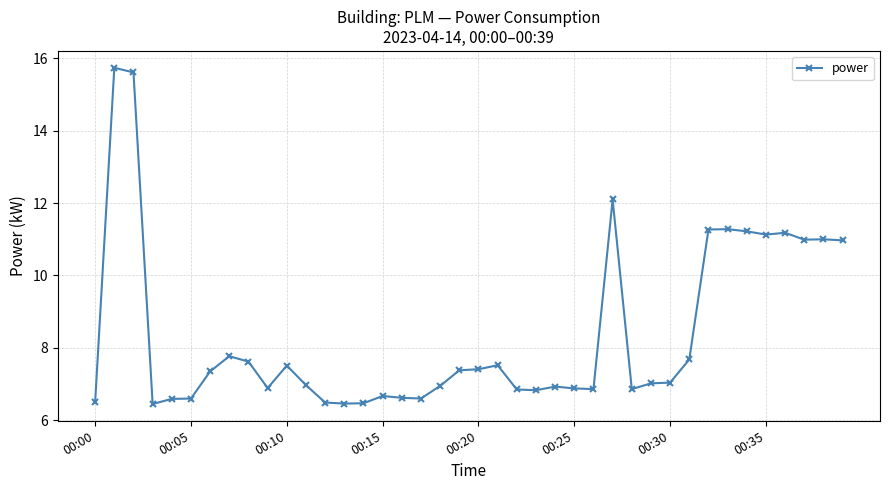

What is the value of the 2nd point from the left?

15.7